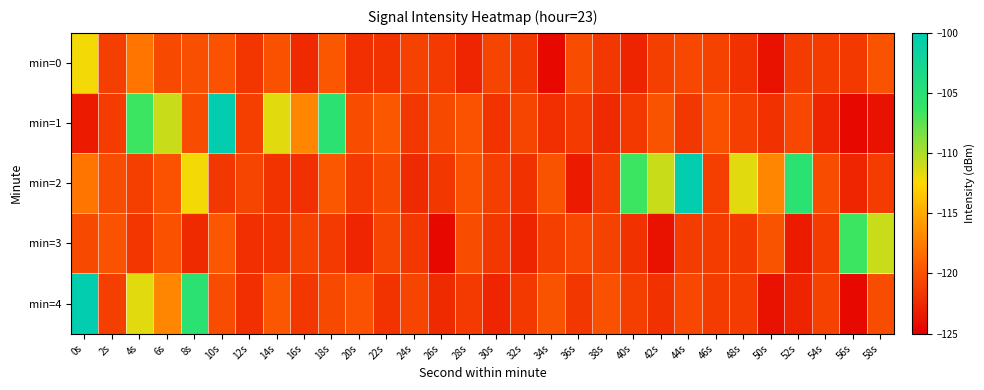

List the series in order of their peak value, lowest first.

min=0, min=3, min=1, min=2, min=4